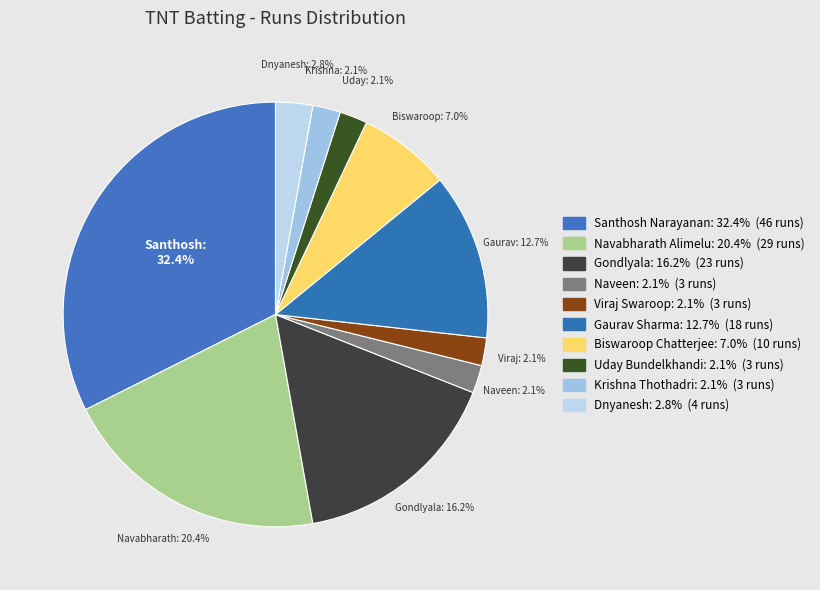

Which slice is the largest?

Santhosh Narayanan